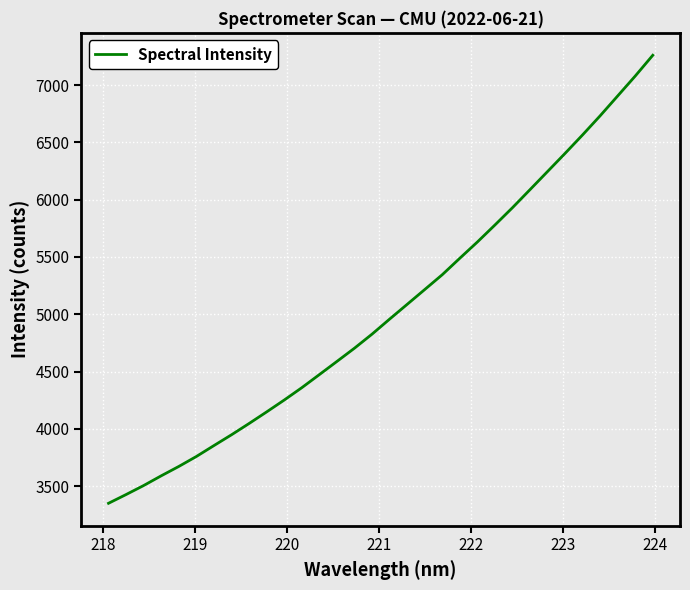

Does the chart have visible grid lines?

Yes